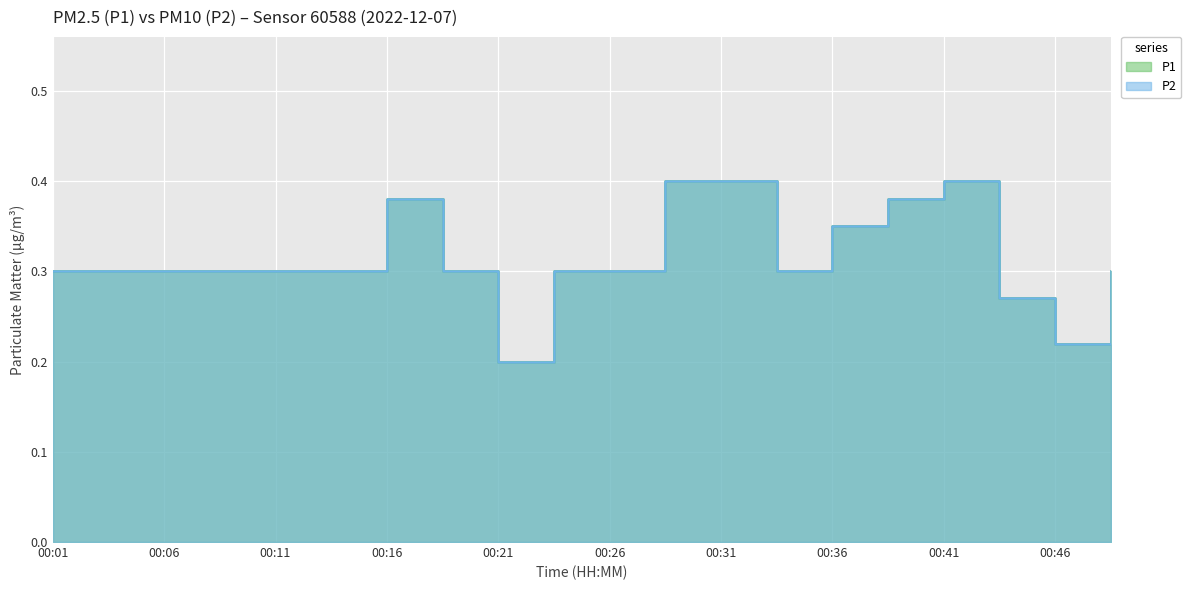

Reading right to left, what are all the values shown in this chart?

P1: 00:48=0.3	00:46=0.2	00:43=0.3	00:41=0.4	00:38=0.4	00:36=0.3	00:33=0.3	00:31=0.4	00:28=0.4	00:26=0.3	00:23=0.3	00:21=0.2	00:18=0.3	00:16=0.4	00:13=0.3	00:11=0.3	00:08=0.3	00:06=0.3	00:03=0.3	00:01=0.3
P2: 00:48=0.3	00:46=0.2	00:43=0.3	00:41=0.4	00:38=0.4	00:36=0.3	00:33=0.3	00:31=0.4	00:28=0.4	00:26=0.3	00:23=0.3	00:21=0.2	00:18=0.3	00:16=0.4	00:13=0.3	00:11=0.3	00:08=0.3	00:06=0.3	00:03=0.3	00:01=0.3